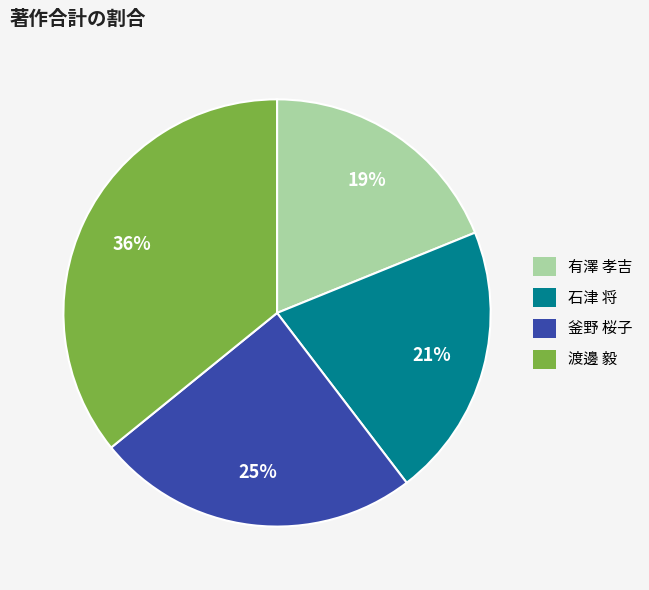

To the nearest percent, what is the difference between the 石津 将 and 渡邊 毅 slice percentages?

15%